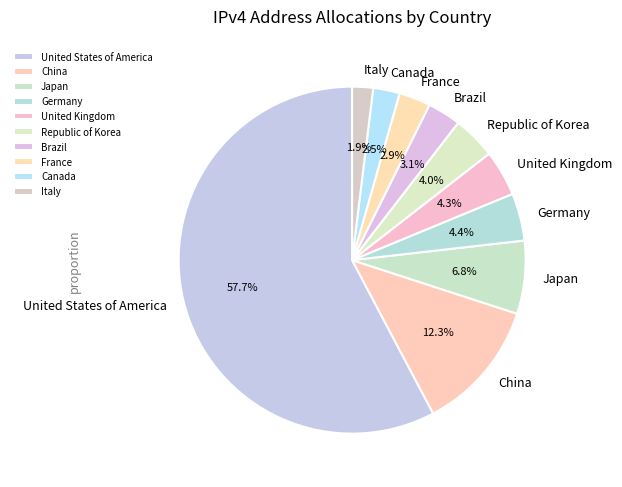

Which slice is the largest?

United States of America